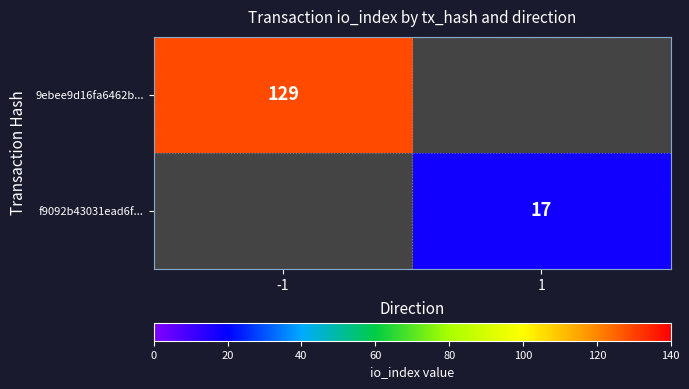

The 9ebee9d16fa6462b... series shows 86 at -1. True or false?

False